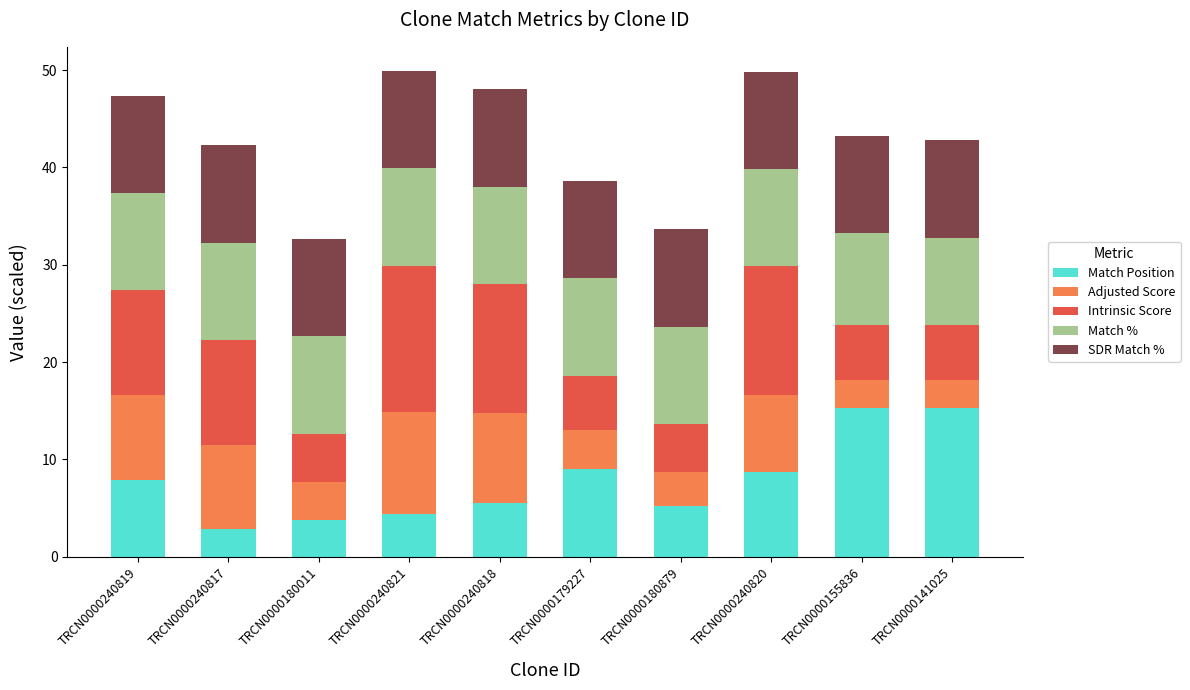

What is the highest value of the Match Position series?

15.3